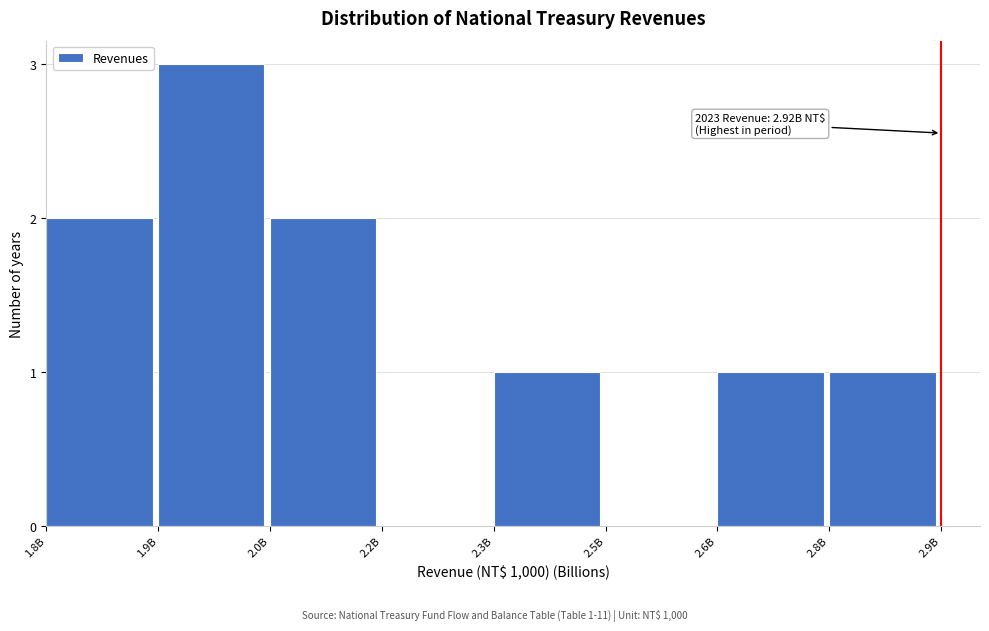

Reading right to left, transcribe all the data shown in this chart.

2.8B=1	2.6B=1	2.5B=0	2.3B=1	2.2B=0	2.0B=2	1.9B=3	1.8B=2